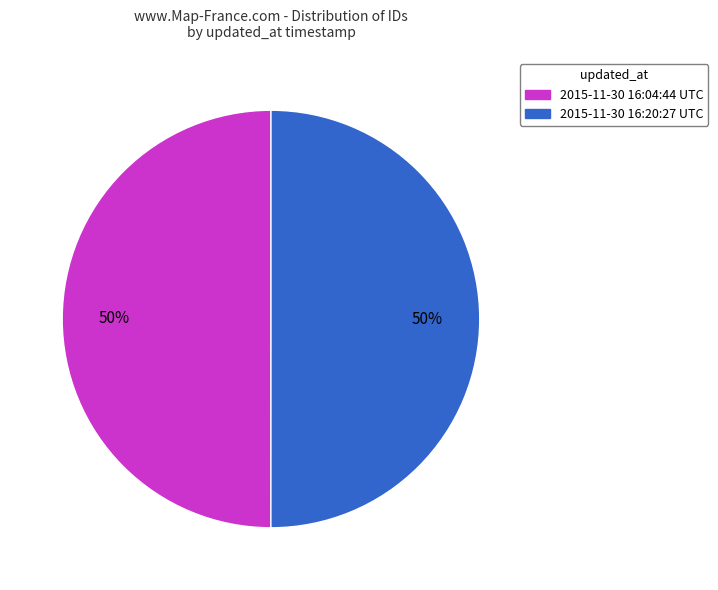

What percentage is the 2015-11-30 16:04:44 UTC slice, to the nearest percent?

50%